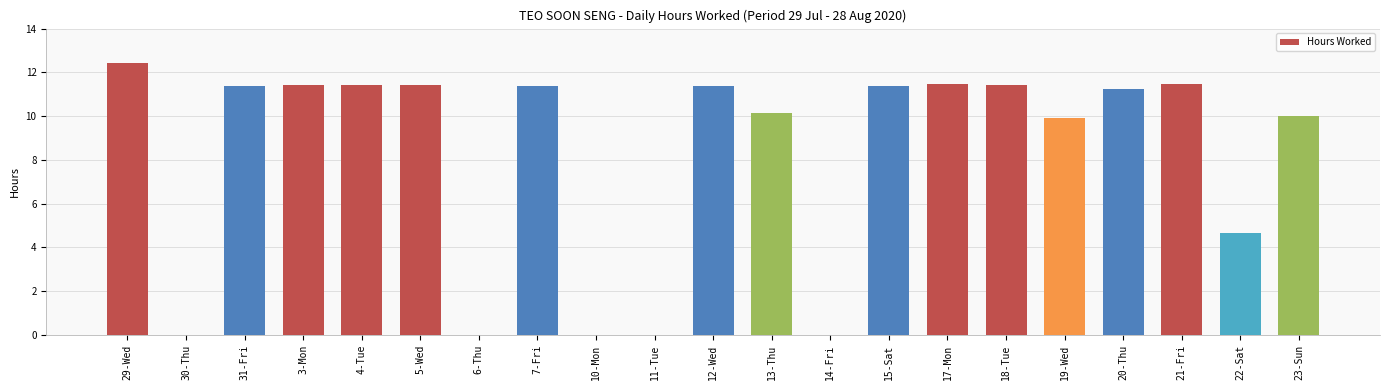

What is the sum of the values at 11-Tue and 17-Mon?

11.5